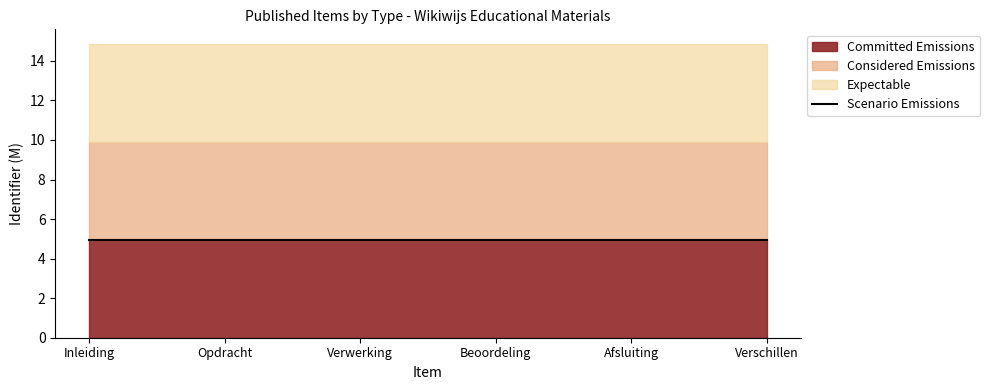

What is the maximum value shown in the chart?

5.0